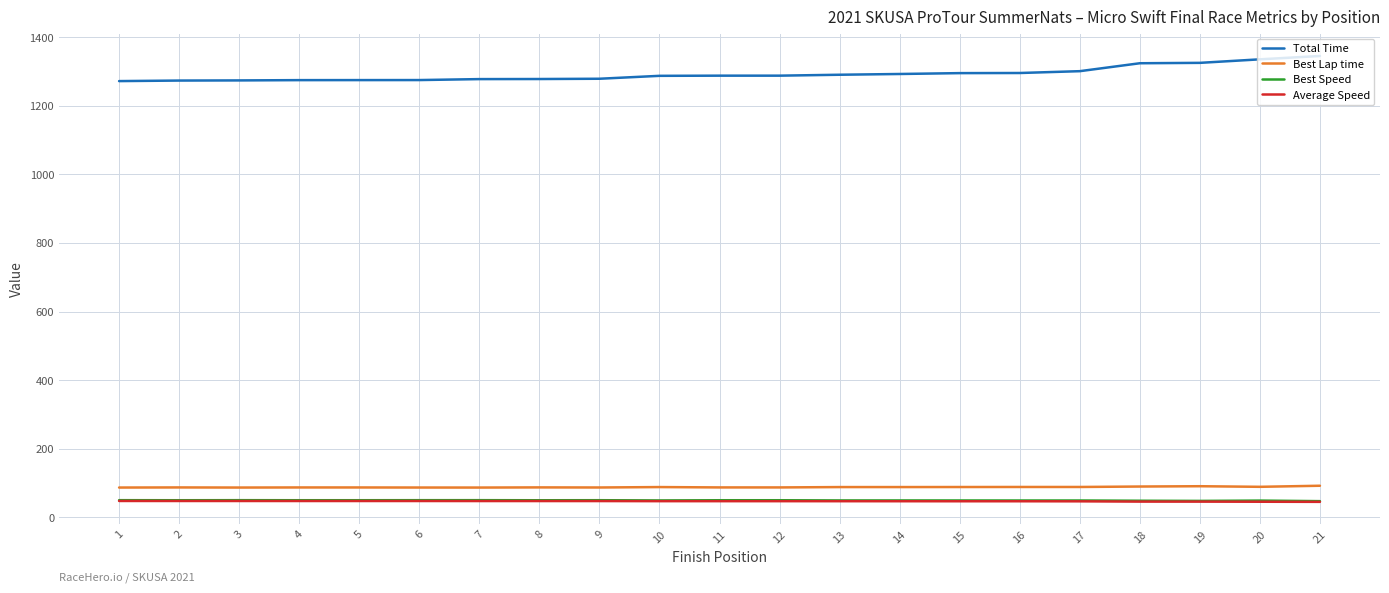

What is the lowest value of the Average Speed series?

44.9